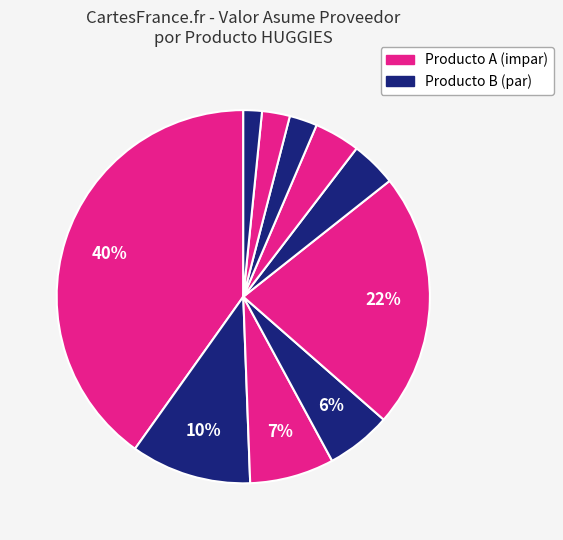

How many slices are in this pie chart?

10